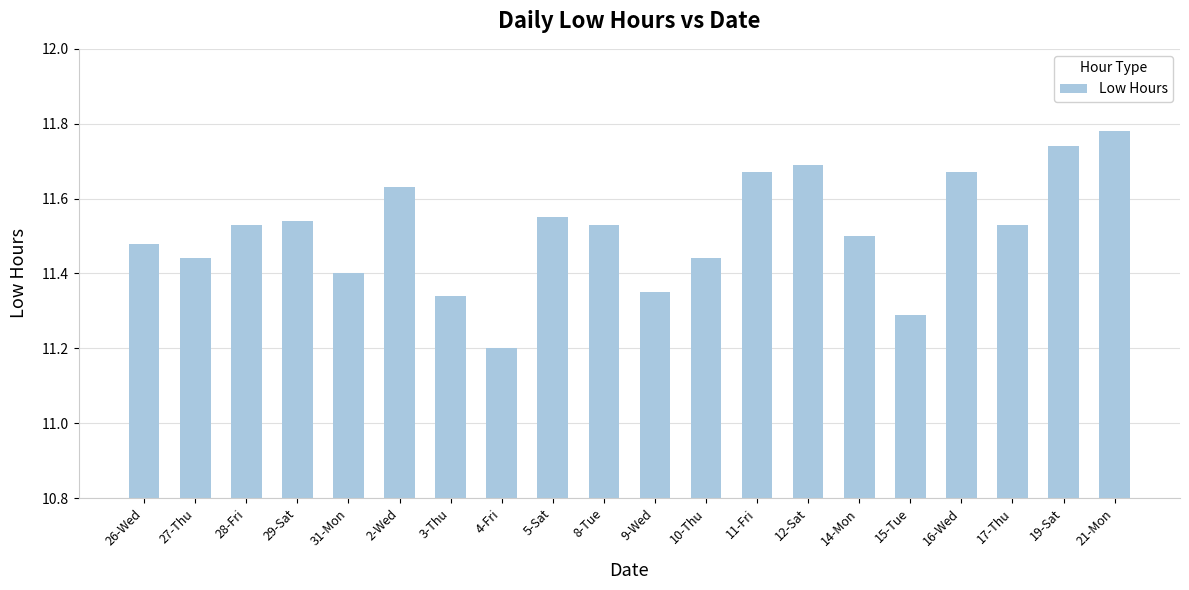

Count the values in the range 11 to 12.

20